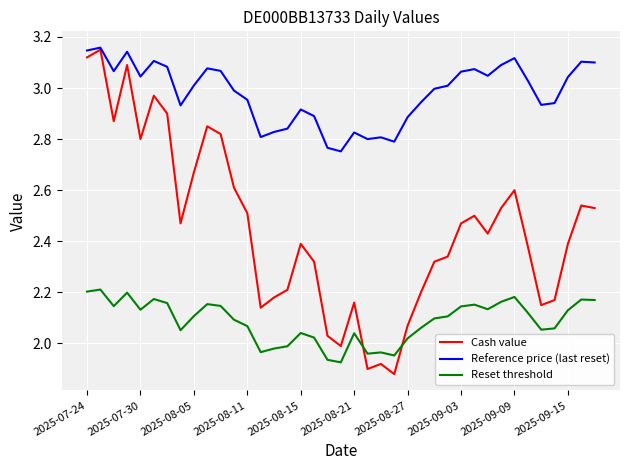

True or false: Reference price (last reset) and Reset threshold intersect in this chart.

False